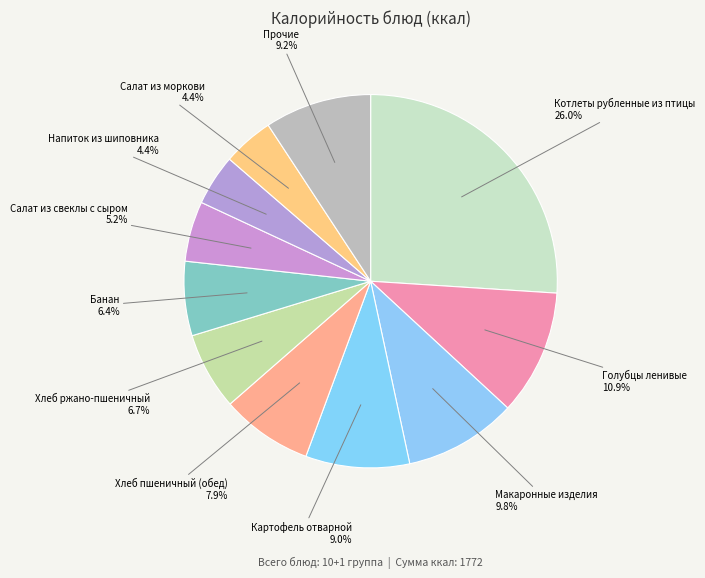

Is it true that Хлеб ржано-пшеничный is 7% of the pie?

True